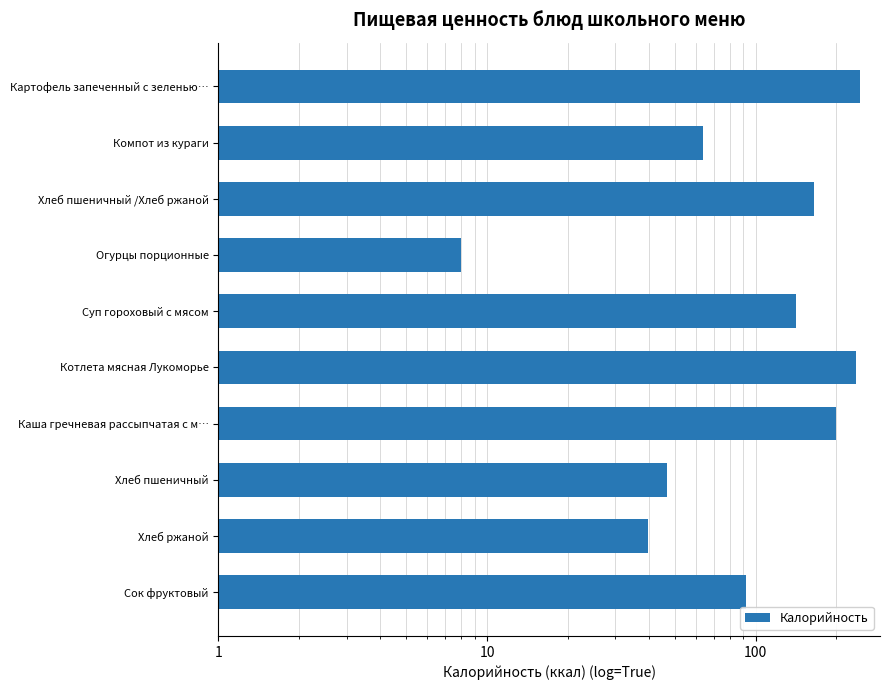

Count the number of categories in the chart.

10